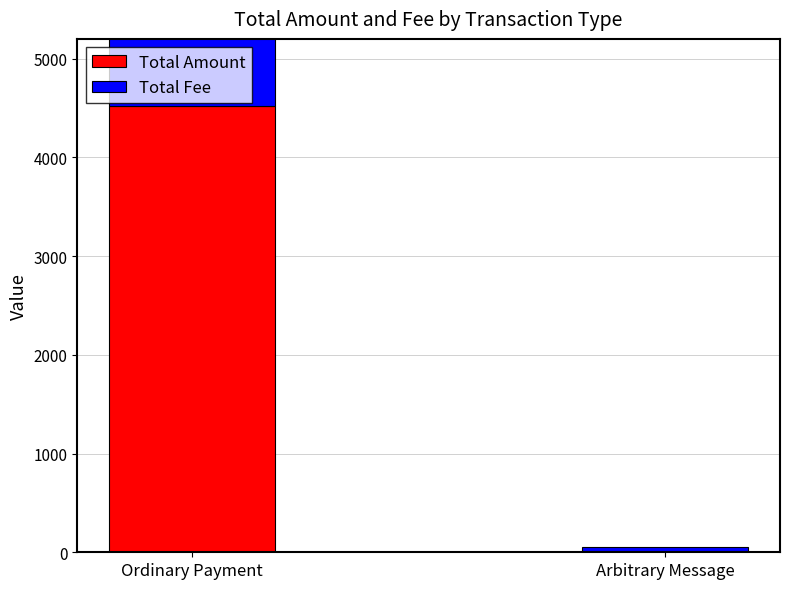

List the series in order of their overall mean, lowest first.

Total Fee, Total Amount